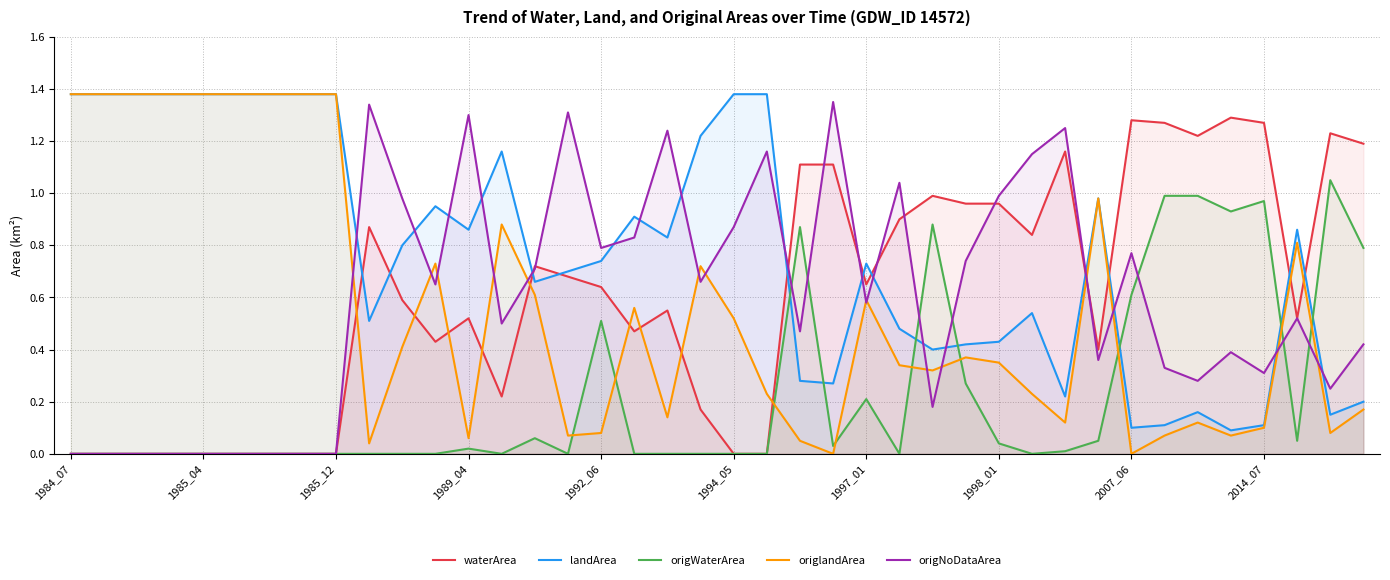

What is the average value of the waterArea series?

0.6